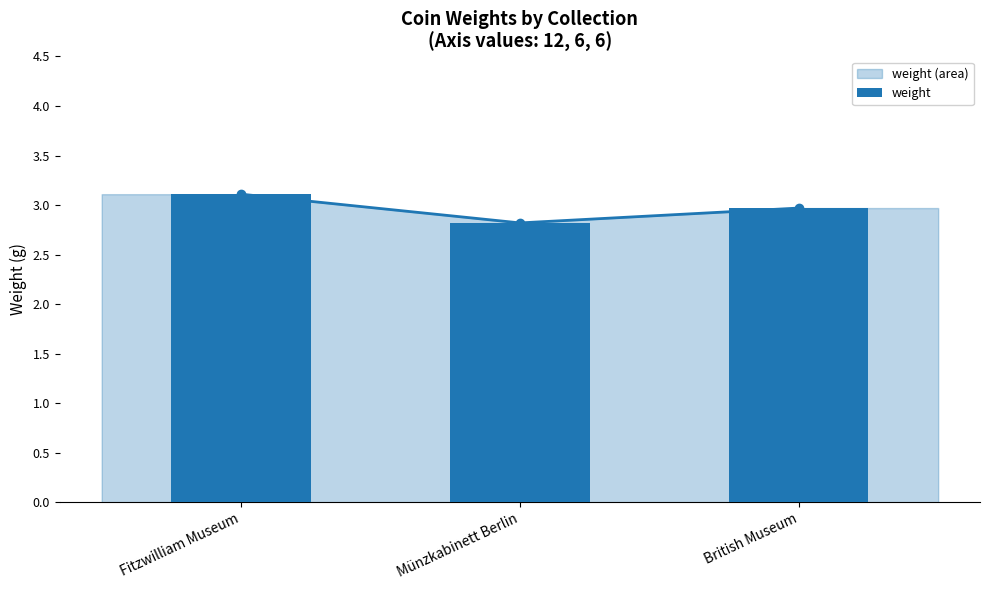

How many bars are there in total?

3